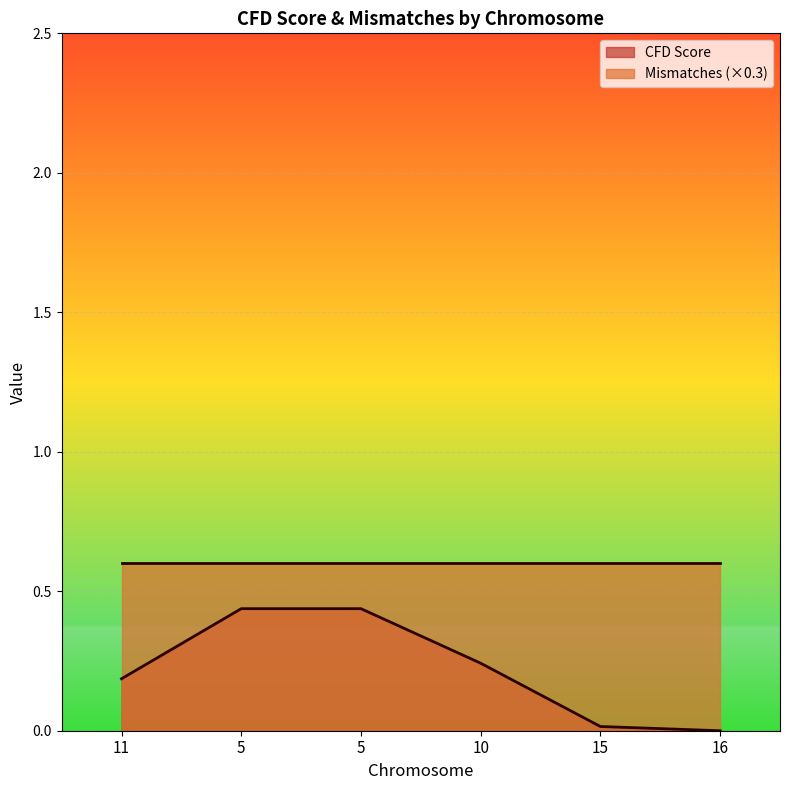

Is it true that the value at 15 is 0.0?

True